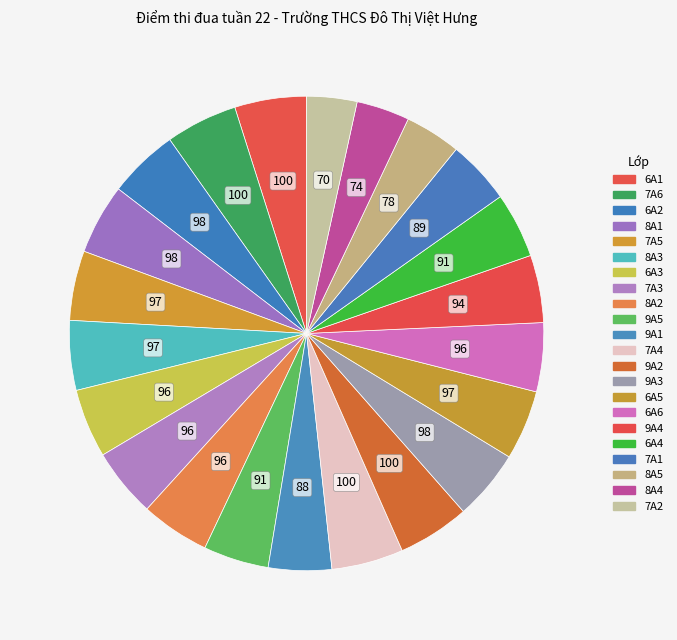

To the nearest percent, what portion does 8A2 represent?

5%